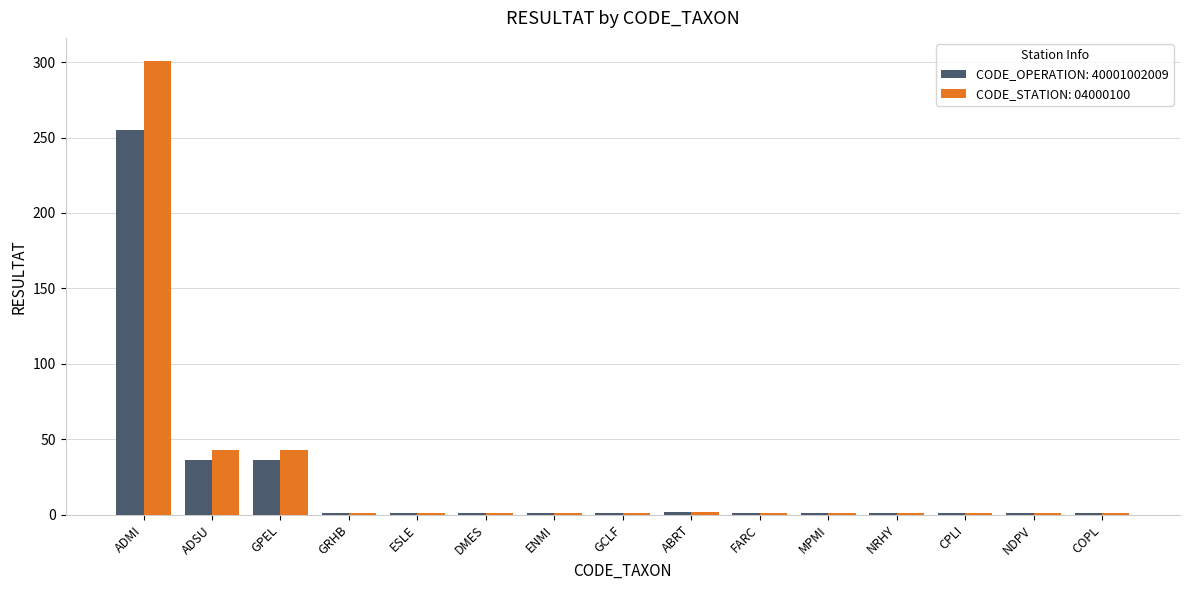

What is the greatest value displayed?

301